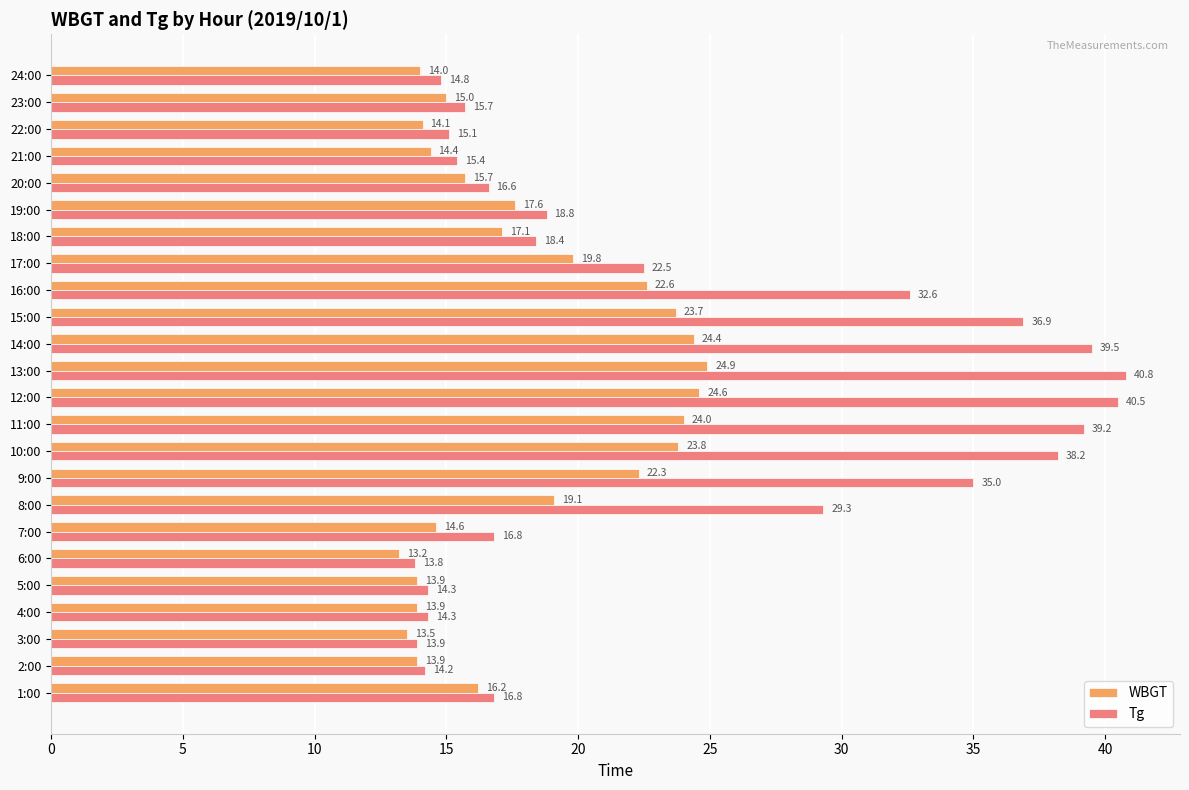

What is the spread (max minus min) of values at 15:00?

13.2